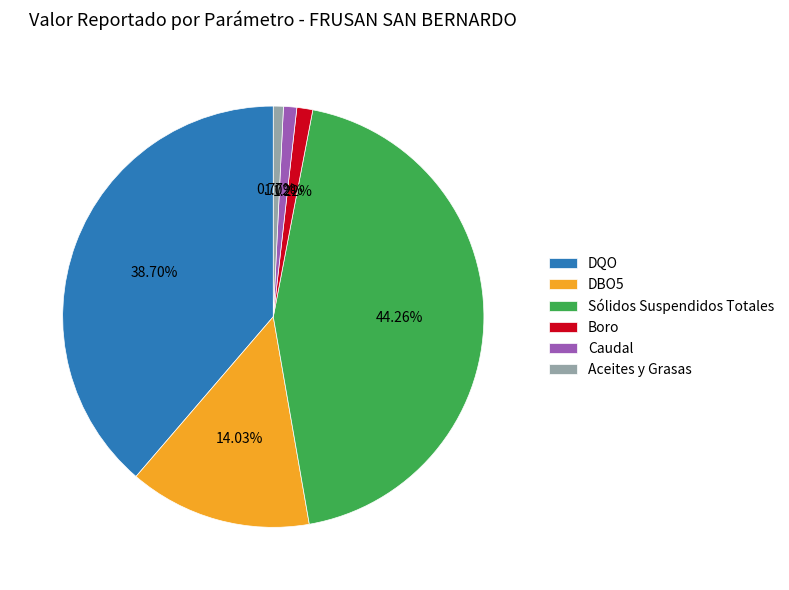

Between Caudal and Sólidos Suspendidos Totales, which is larger?

Sólidos Suspendidos Totales